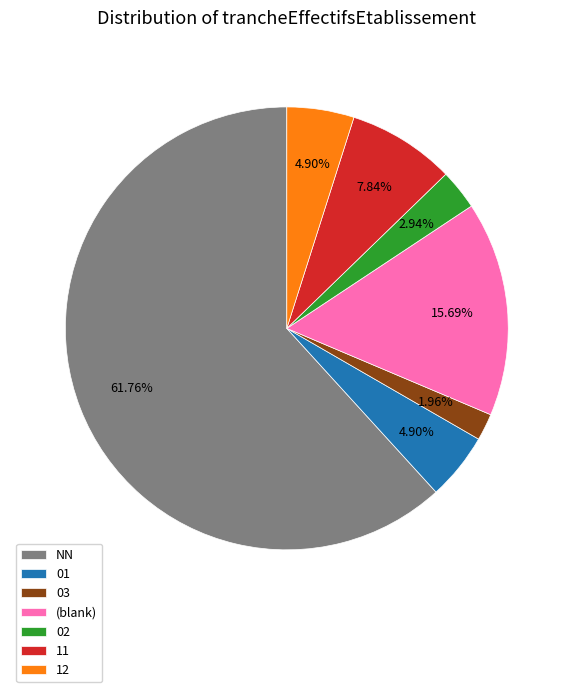

What is the ratio of the value at (blank) to the value at 02?

5.3